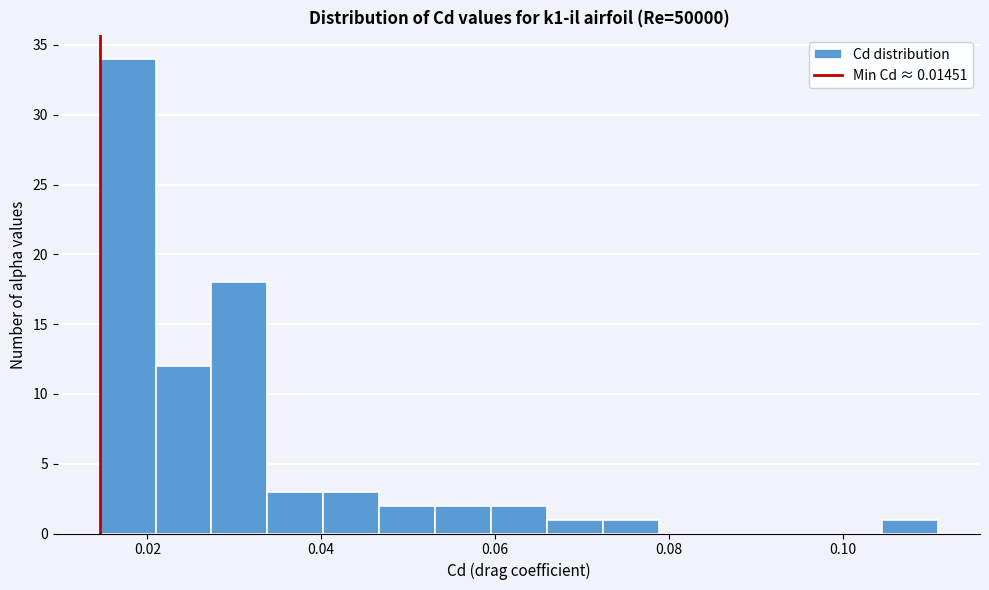

Around what value on the x-axis is the tallest bar? Give the approximate position of its centre, as read against the axis.

0.018